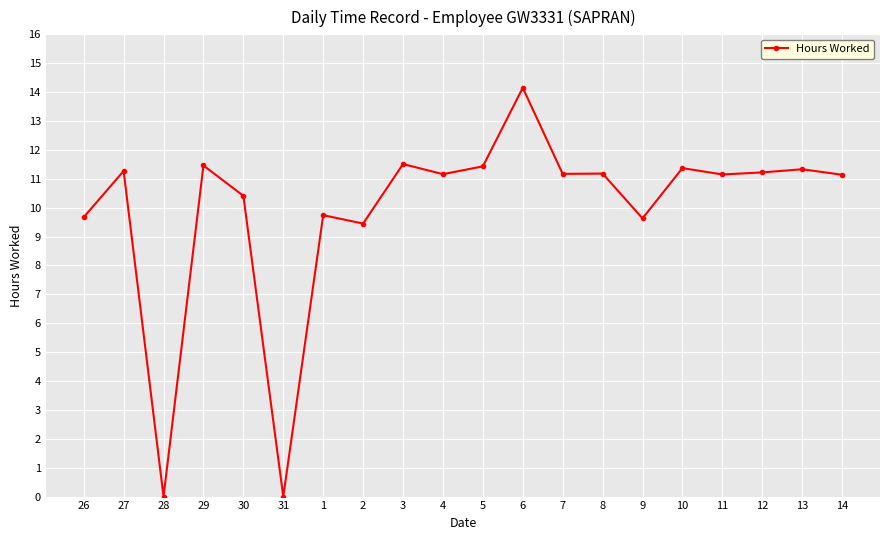

What is the approximate value at 26?

9.7